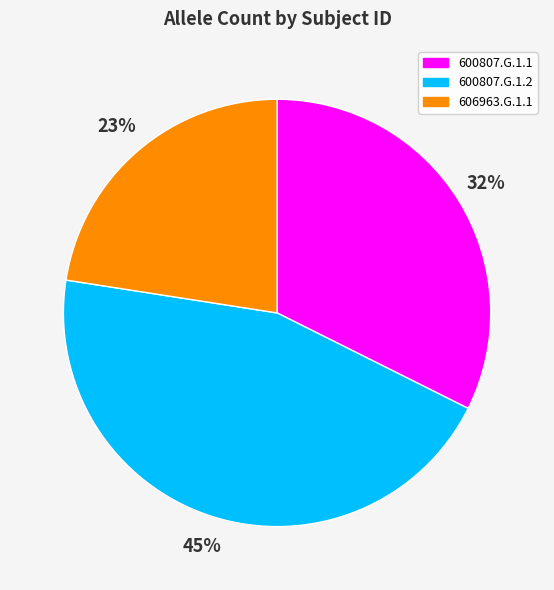

Rank the categories by value from lowest to highest.

606963.G.1.1, 600807.G.1.1, 600807.G.1.2